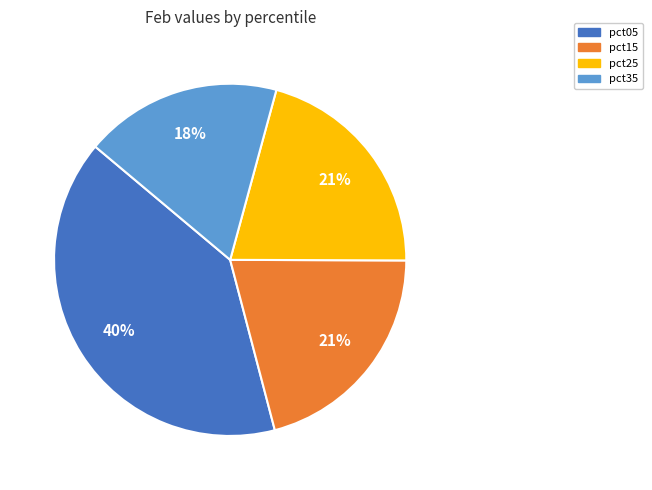

To the nearest percent, what is the average slice percentage?

25%